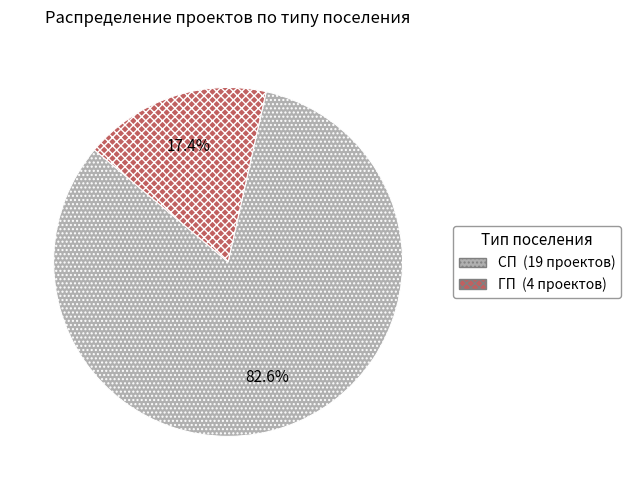

To the nearest percent, what is the difference between the СП and ГП slice percentages?

65%